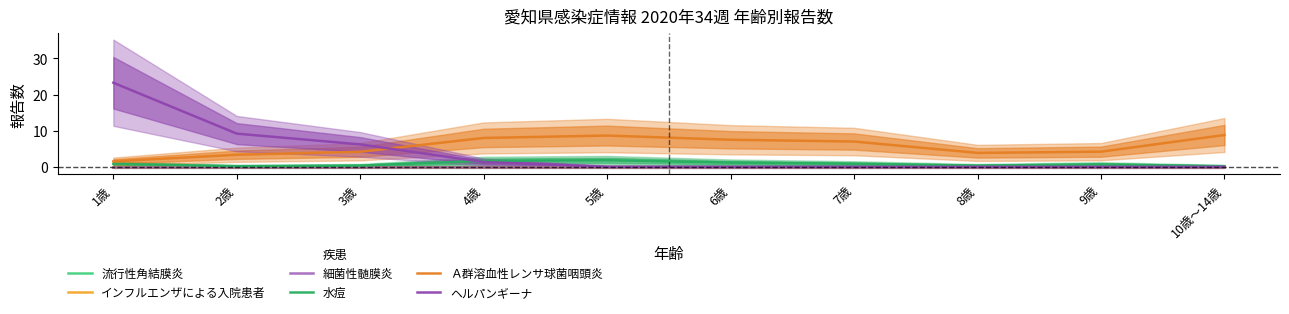

True or false: ヘルパンギーナ has more than 0 interior local peaks.

False